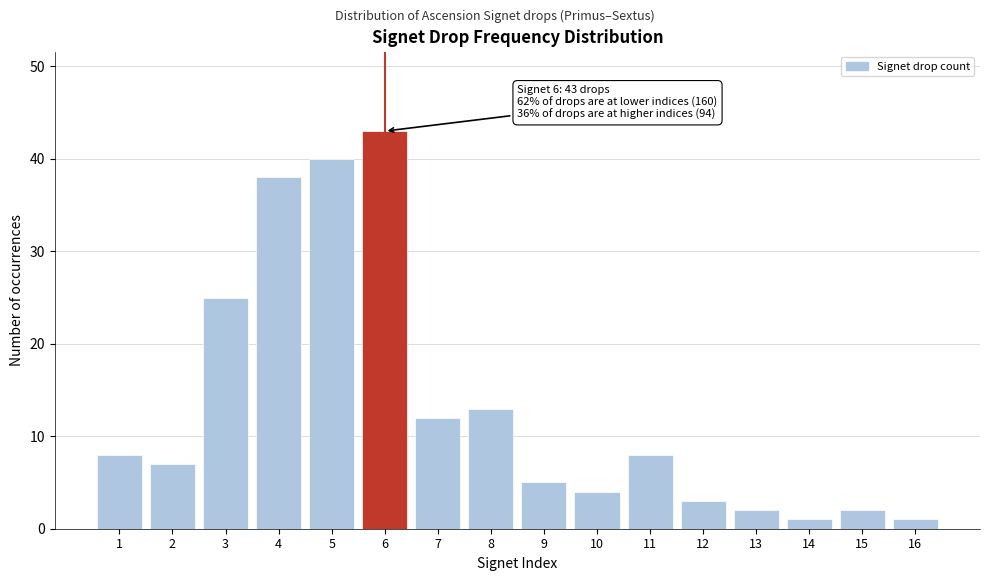

Reading right to left, what are all the values shown in this chart?

16=1	15=2	14=1	13=2	12=3	11=8	10=4	9=5	8=13	7=12	6=43	5=40	4=38	3=25	2=7	1=8